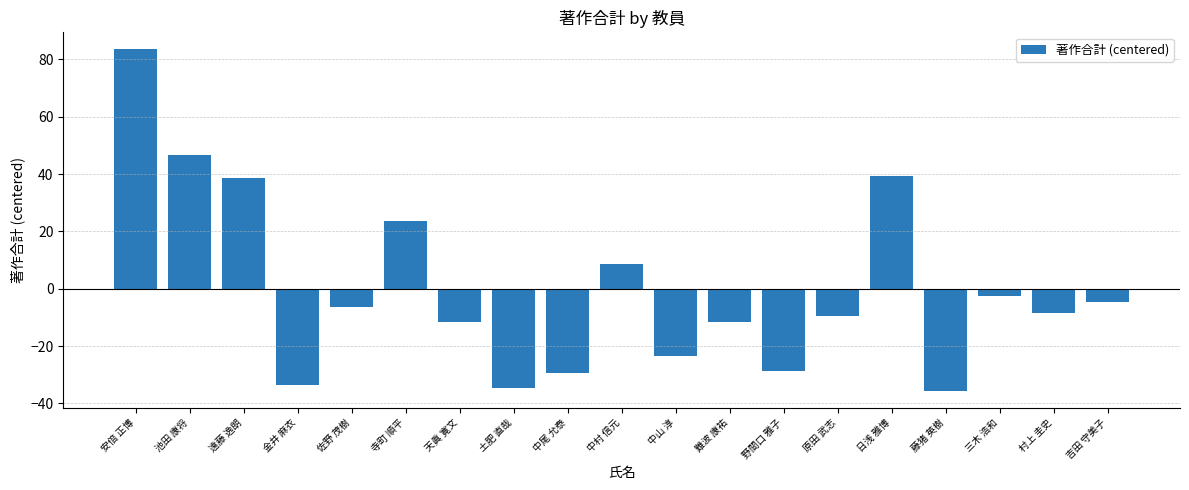

What is the label of the 8th bar from the right?

難波 康祐